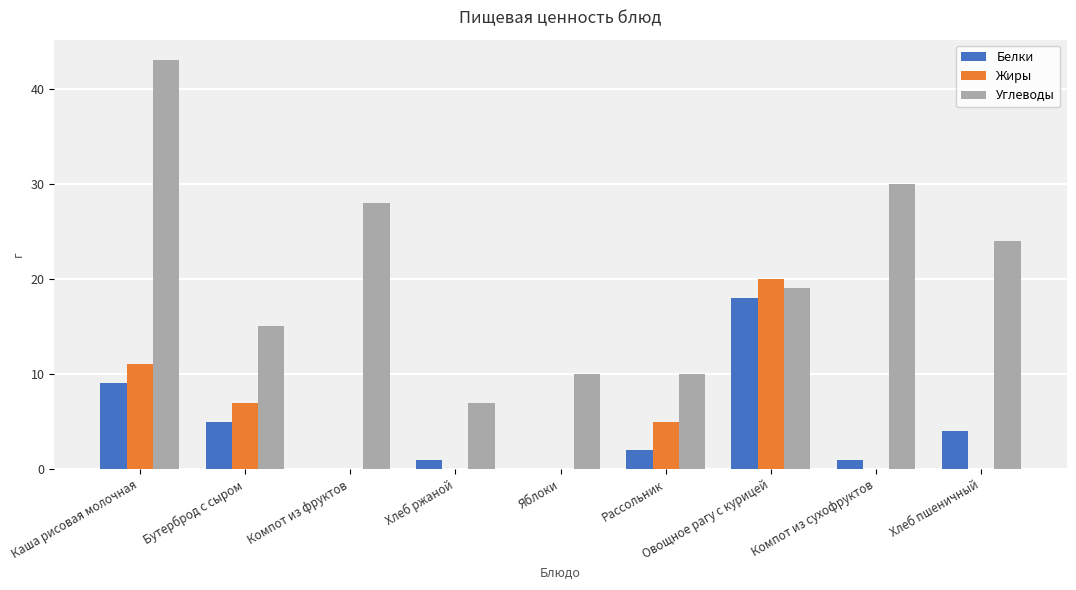

Where is Белки nearest to the value 9?

Каша рисовая молочная